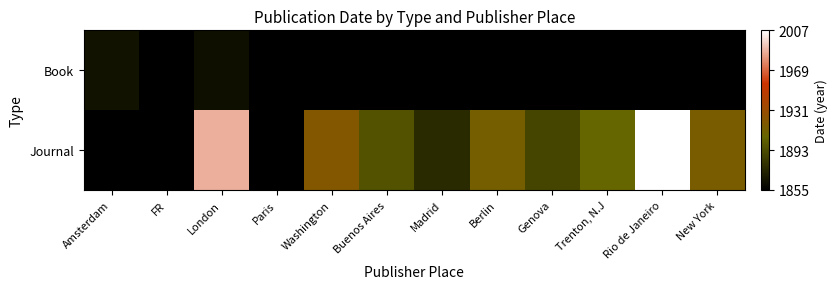

Reading left to right, list all the values displayed in this chart.

Book: Amsterdam=9	FR=0	London=8	Paris=0	Washington=0	Buenos Aires=0	Madrid=0	Berlin=0	Genova=0	Trenton, N.J=0	Rio de Janeiro=0	New York=0
Journal: Amsterdam=0	FR=0	London=132	Paris=0	Washington=65	Buenos Aires=41	Madrid=21	Berlin=58	Genova=35	Trenton, N.J=51	Rio de Janeiro=152	New York=60